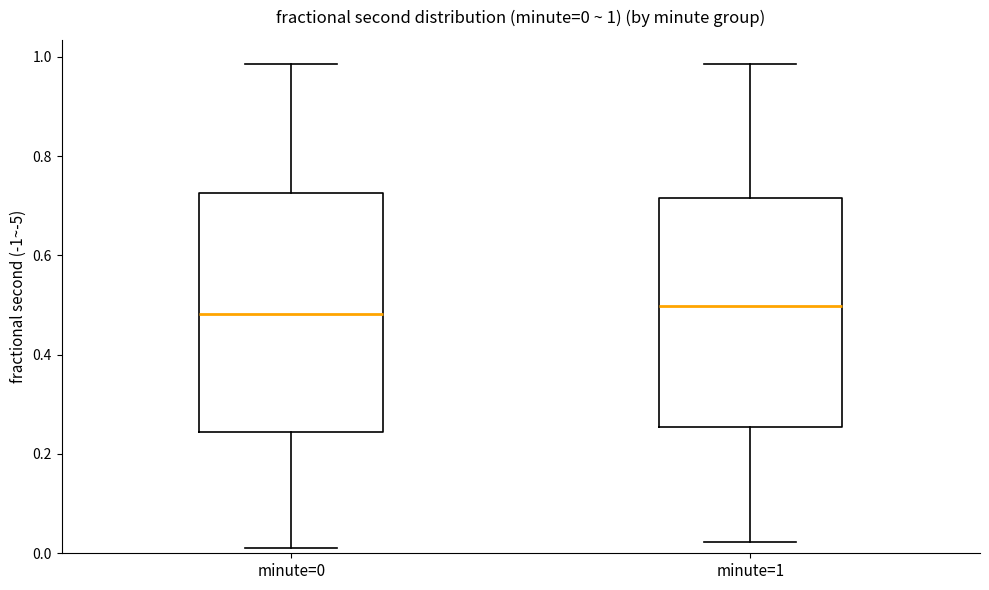

Comparing the boxes themselves (not the whiskers), which one is the tallest?

minute=0